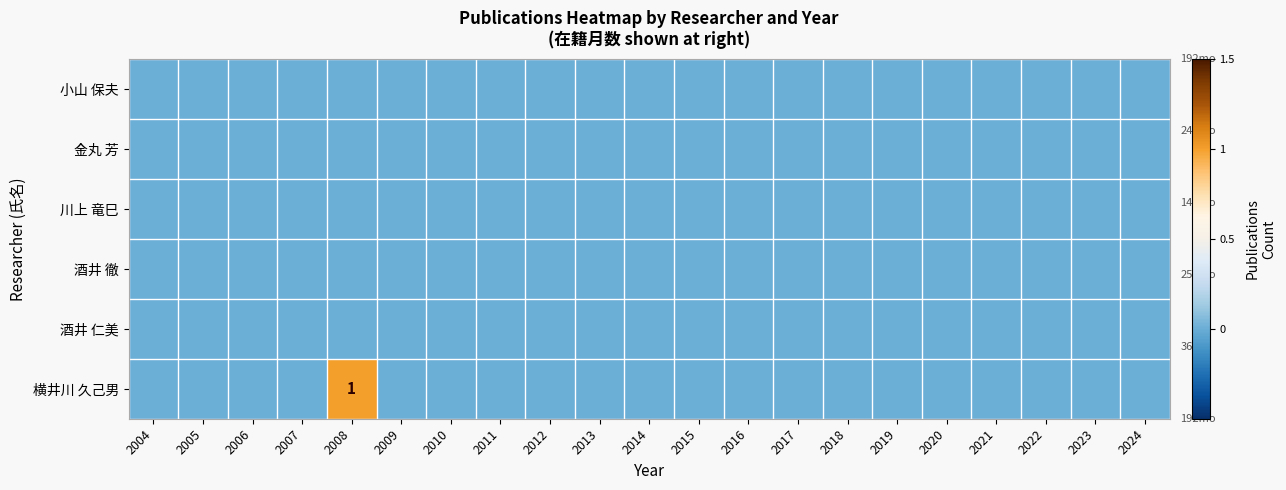

Rank the series at 2022 from lowest to highest value.

小山 保夫, 金丸 芳, 川上 竜巳, 酒井 徹, 酒井 仁美, 横井川 久己男